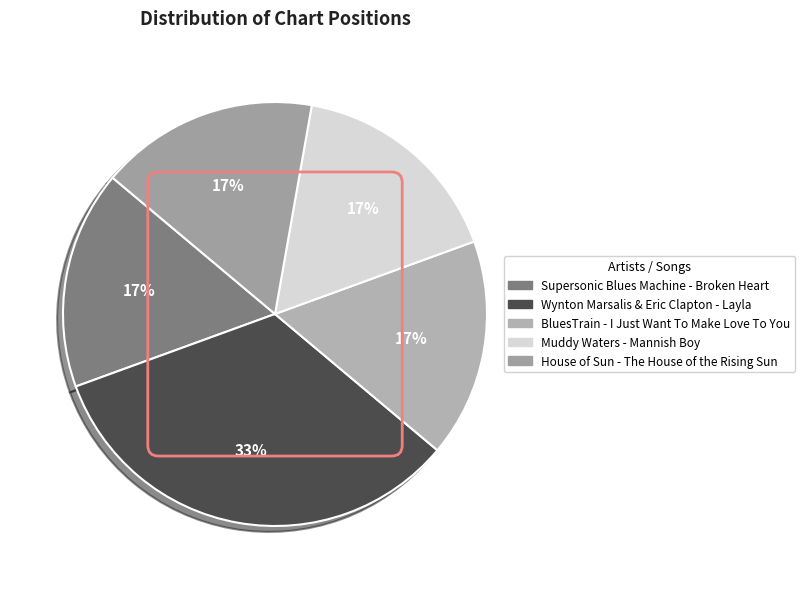

How many segments does this pie chart have?

5